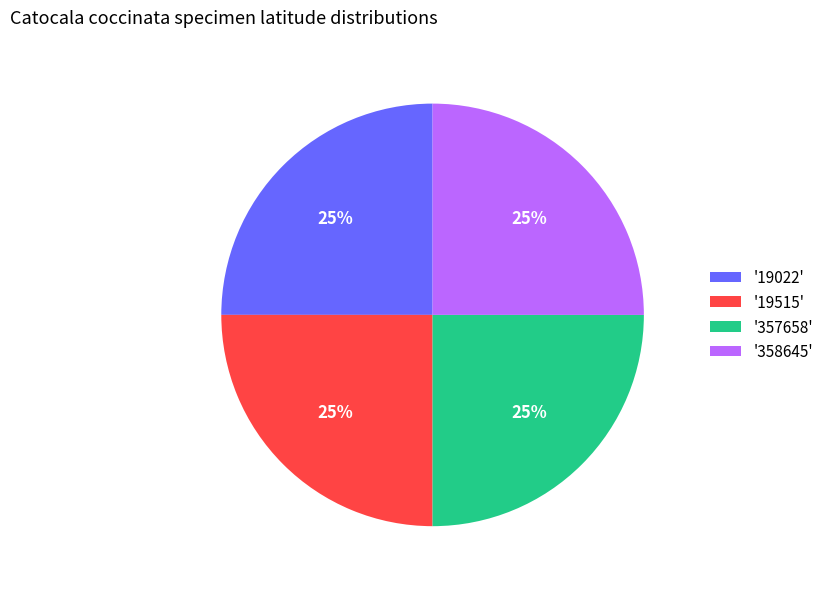

Is it true that '19022' is 25% of the pie?

True